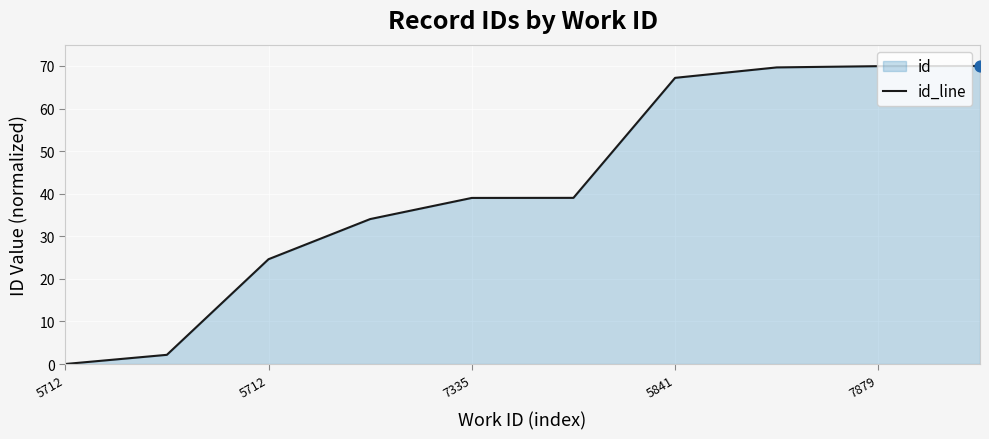

What is the change in value from 7335 to 7879?

+30.9